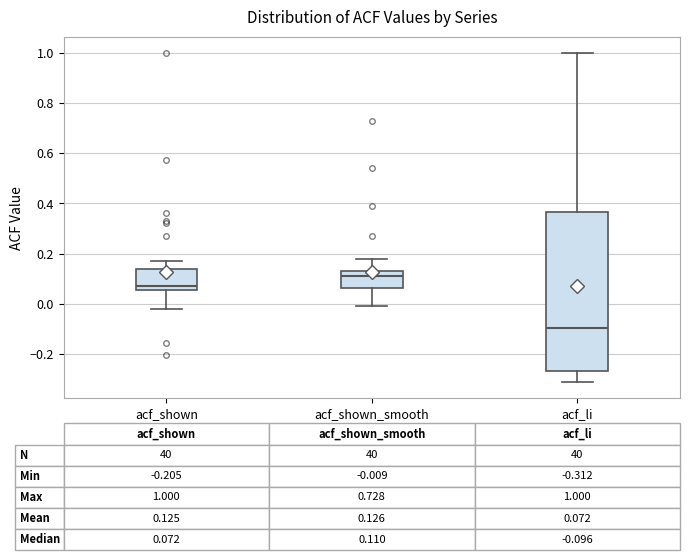

Which box's median line is the highest?

acf_shown_smooth